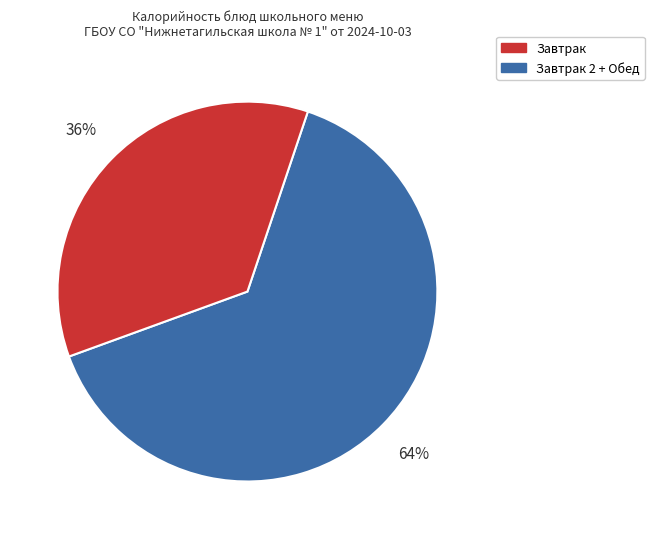

How many slices are in this pie chart?

2